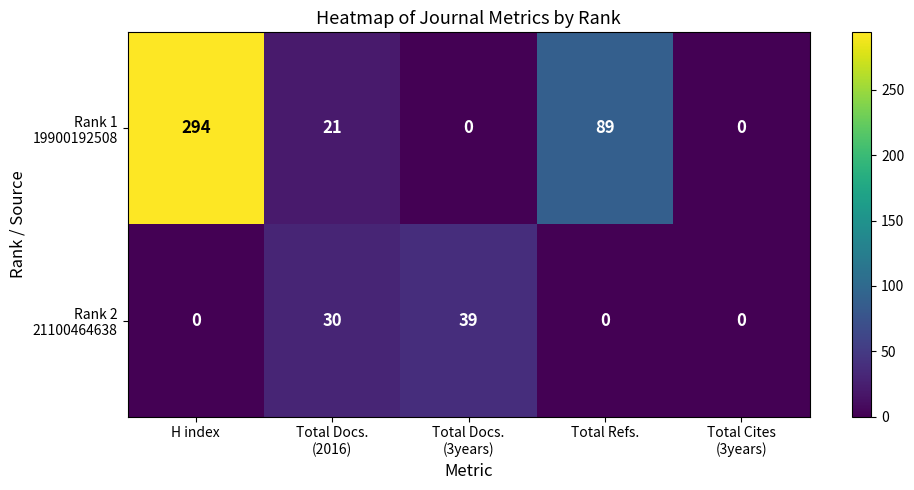

At which category does the chart reach its peak across all series?

H index